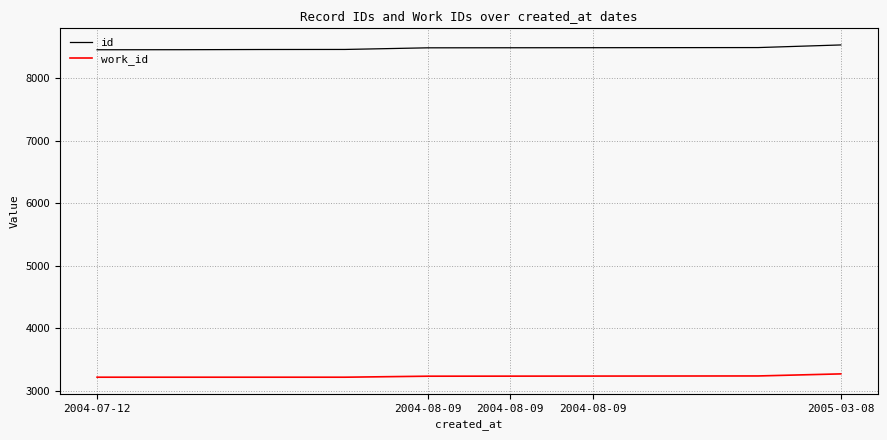

True or false: work_id and id intersect in this chart.

False